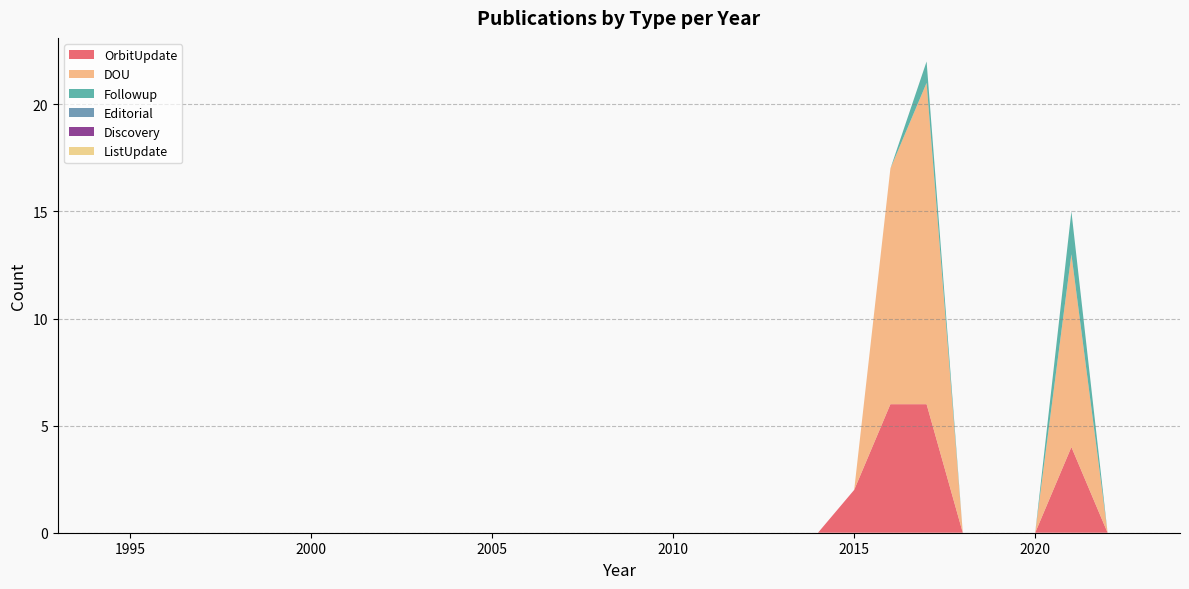

Reading left to right, what are all the values shown in this chart?

OrbitUpdate: 0	0	0	0	0	0	0	0	0	0	0	0	0	0	0	0	0	0	0	0	0	0	2	6	6	0	0	0	4	0	0	0
DOU: 0	0	0	0	0	0	0	0	0	0	0	0	0	0	0	0	0	0	0	0	0	0	0	11	15	0	0	0	9	0	0	0
Followup: 0	0	0	0	0	0	0	0	0	0	0	0	0	0	0	0	0	0	0	0	0	0	0	0	1	0	0	0	2	0	0	0
Editorial: 0	0	0	0	0	0	0	0	0	0	0	0	0	0	0	0	0	0	0	0	0	0	0	0	0	0	0	0	0	0	0	0
Discovery: 0	0	0	0	0	0	0	0	0	0	0	0	0	0	0	0	0	0	0	0	0	0	0	0	0	0	0	0	0	0	0	0
ListUpdate: 0	0	0	0	0	0	0	0	0	0	0	0	0	0	0	0	0	0	0	0	0	0	0	0	0	0	0	0	0	0	0	0